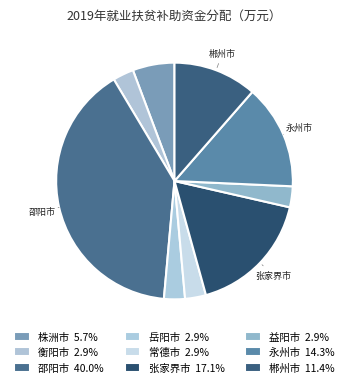

Count the number of slices in the pie.

9